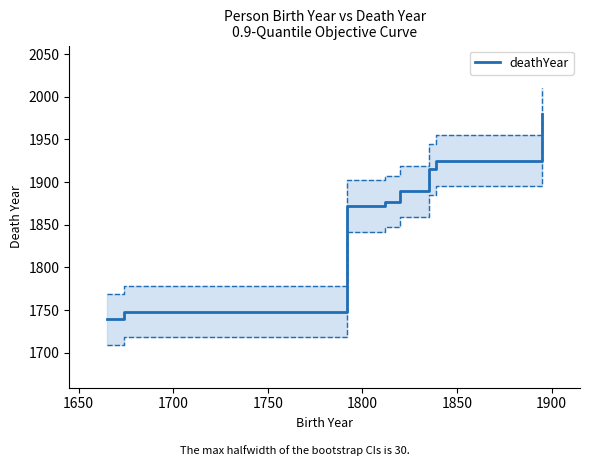

What is the lowest value of the deathYear series?

1739